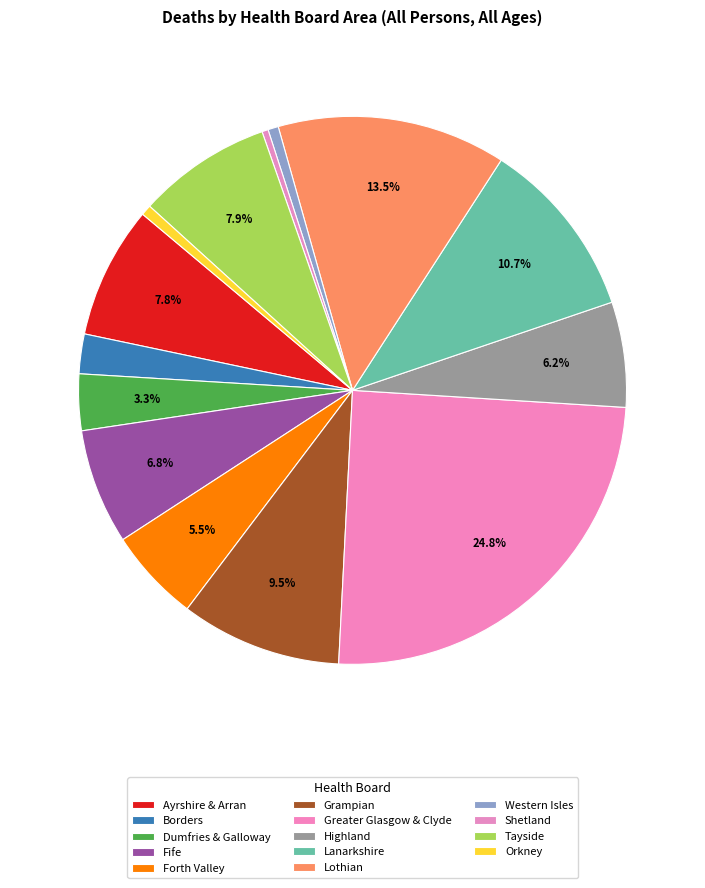

What is the largest slice in the pie chart?

Greater Glasgow & Clyde